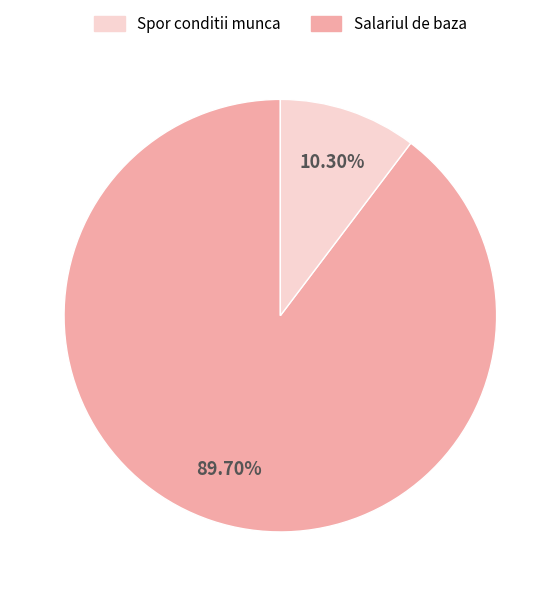

Is there a majority slice in this chart?

Yes